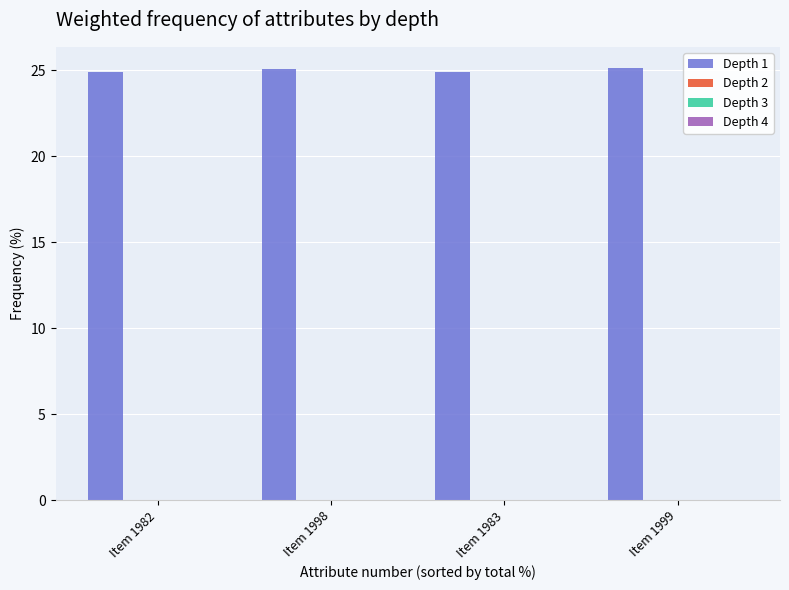

What is the value of the 4th bar from the left?

25.1